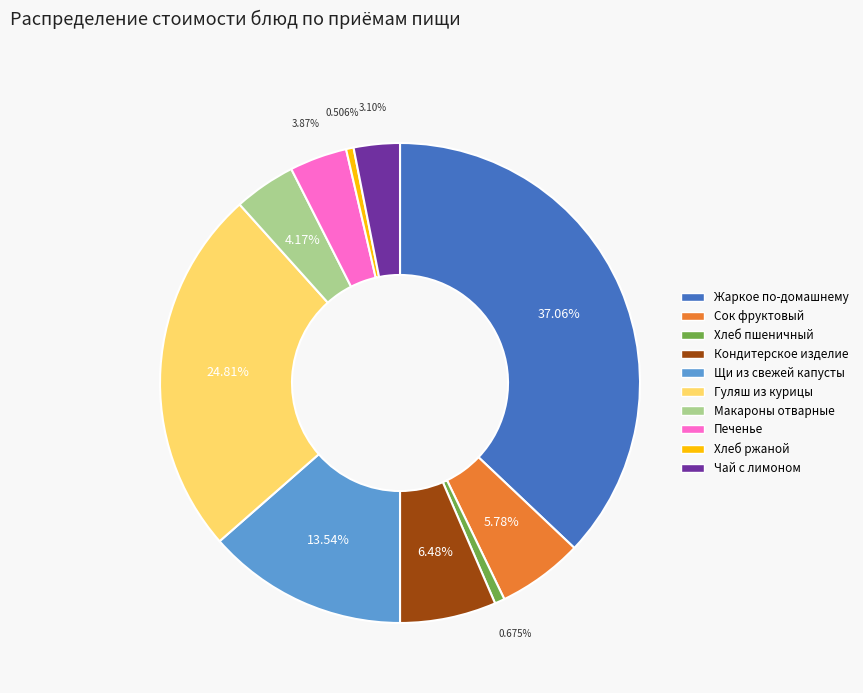

Approximately how many times larger is the value at Кондитерское изделие compared to Чай с лимоном?

2.1